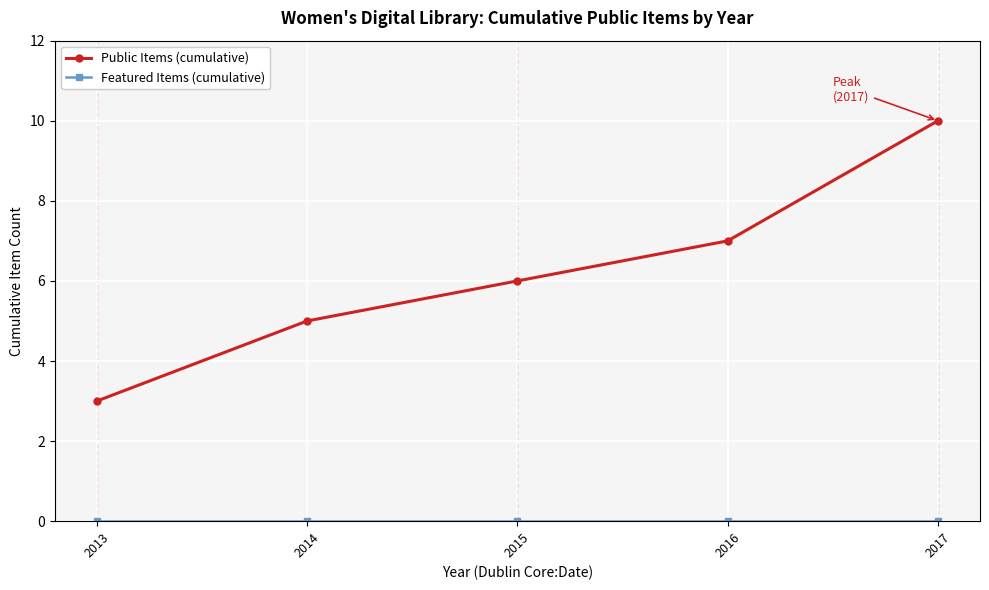

Which series has the largest total across all categories?

Public Items (cumulative)